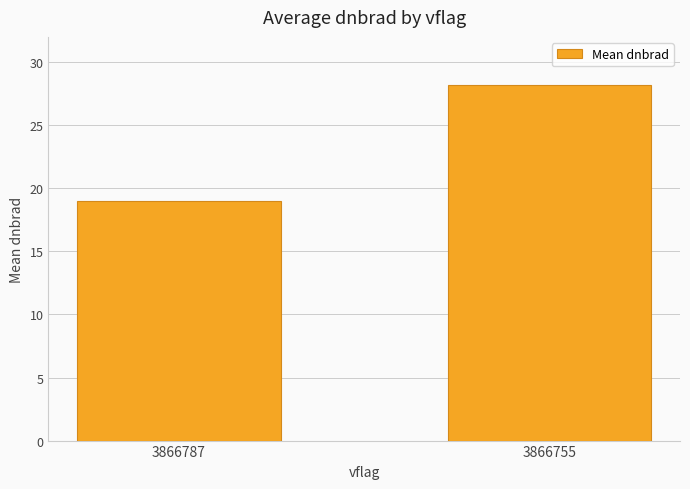

Reading left to right, extract all data points from this chart.

19.0	28.2